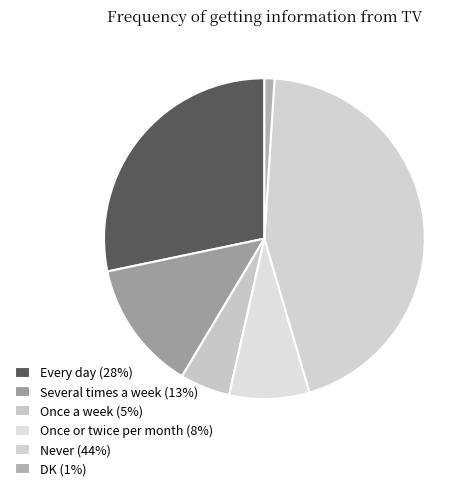

What percentage is the Once a week slice, to the nearest percent?

5%